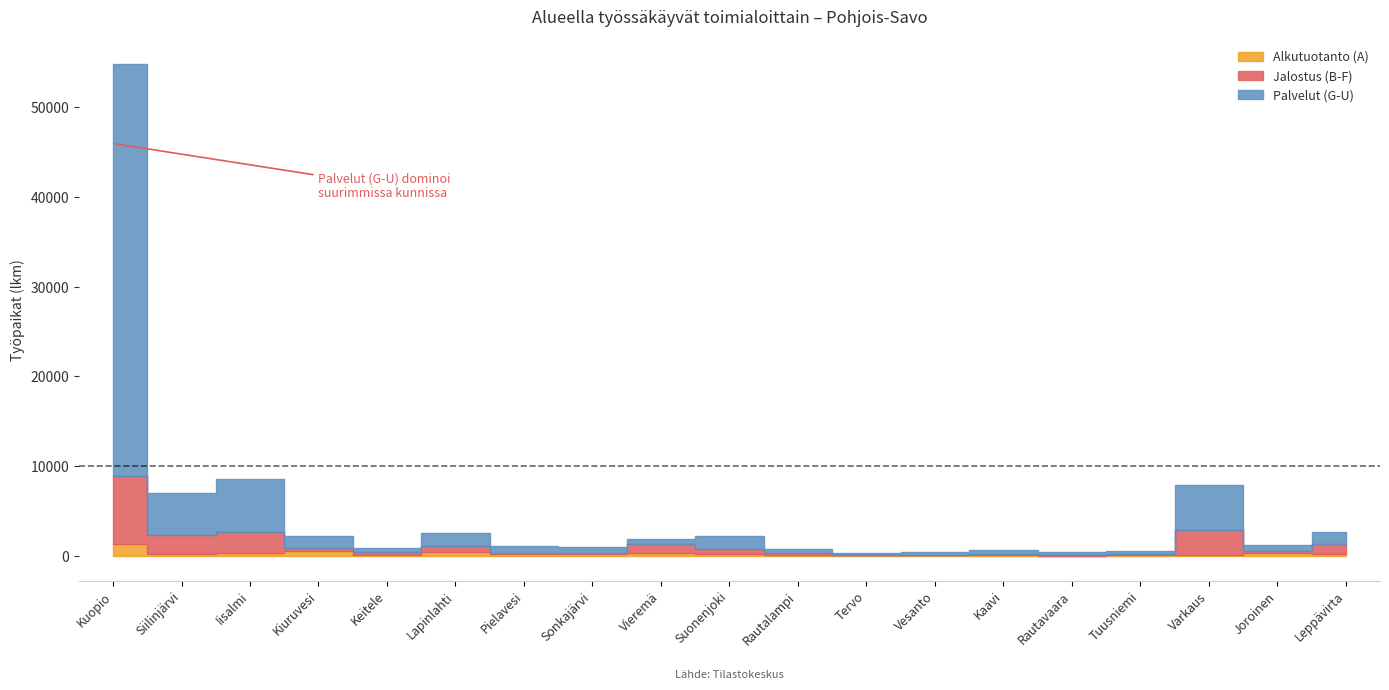

In Jalostus (B-F), how many points are lower than both neighbors (excluding endpoints)?

6